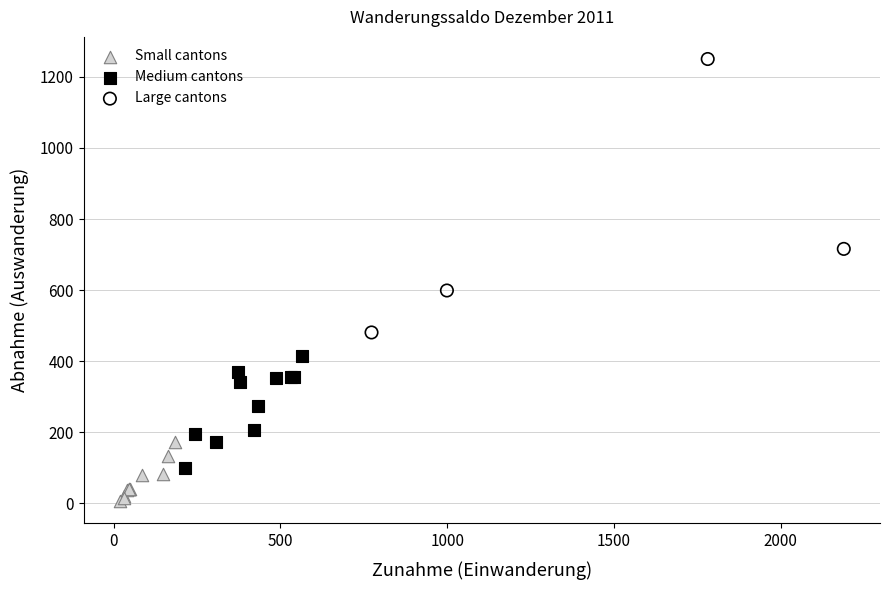

Which series reaches the minimum Y coordinate?

Small cantons